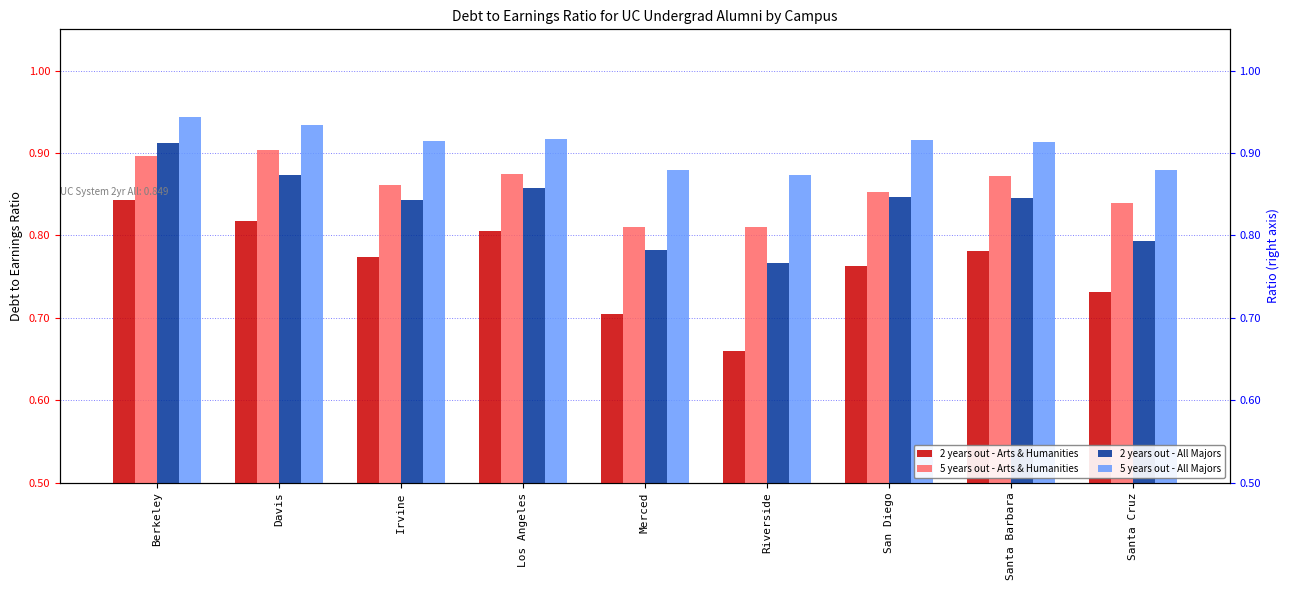

The value of 2 years out - Arts & Humanities at Irvine is 0.5. True or false?

False